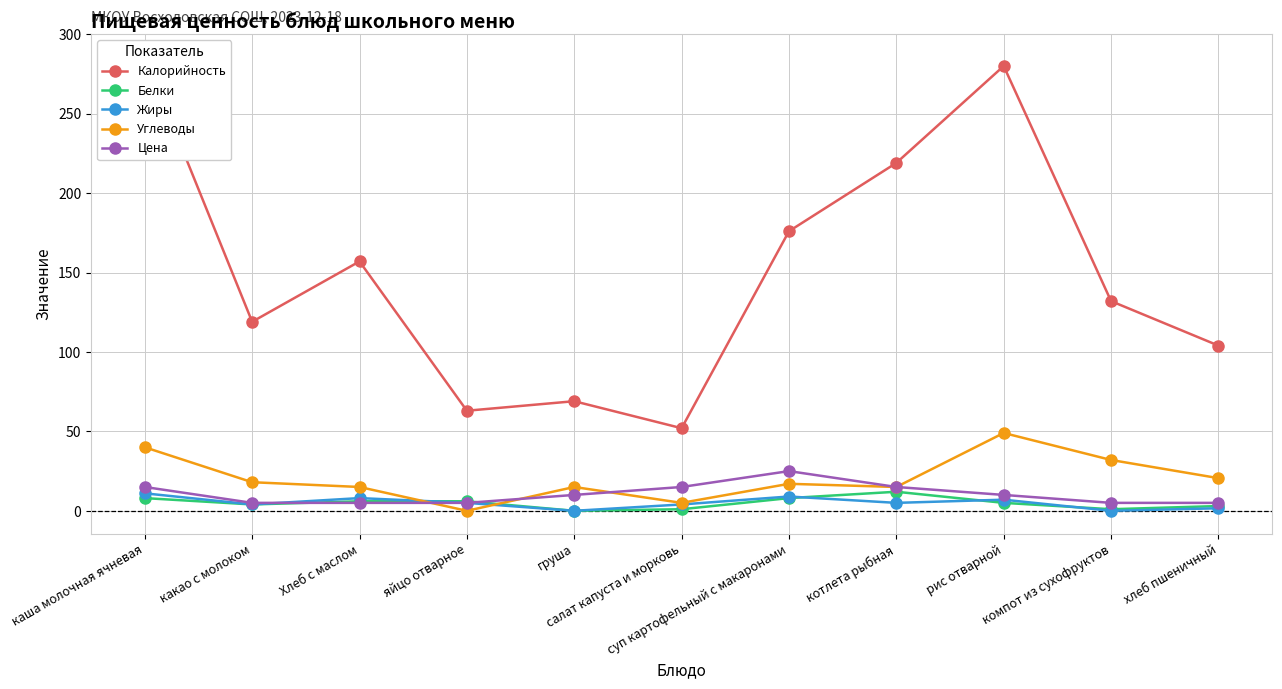

What is the difference between the Жиры values at котлета рыбная and компот из сухофруктов?

5.0